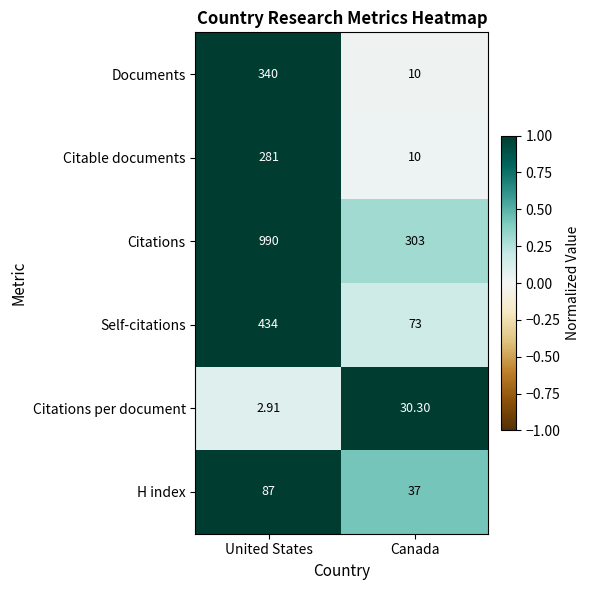

List the series in order of their peak value, highest first.

Citations, Self-citations, Documents, Citable documents, H index, Citations per document